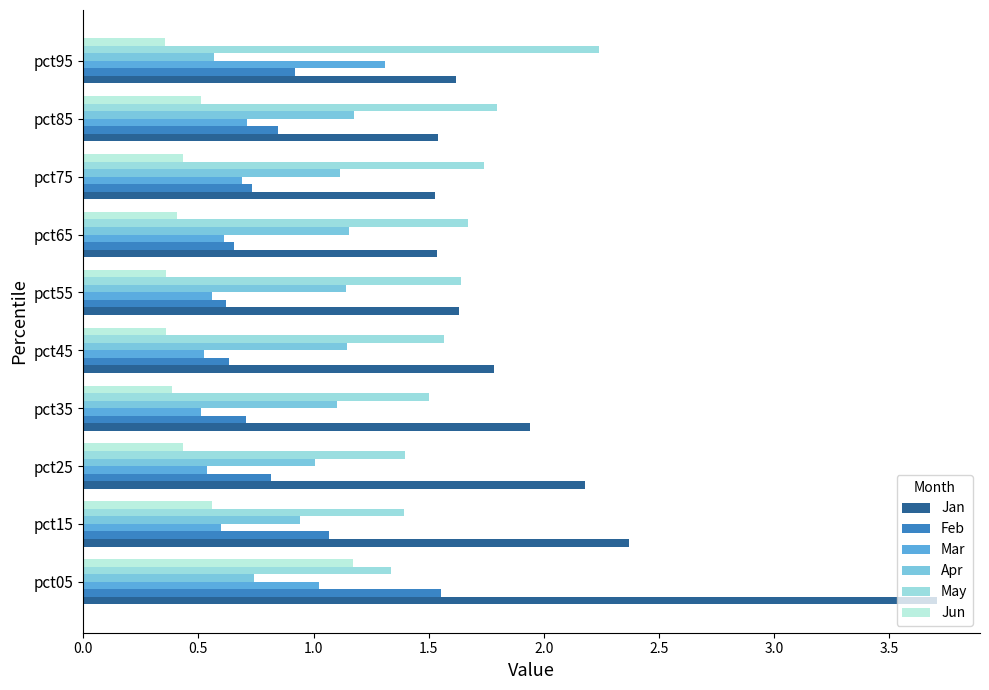

Where is Jun nearest to the value 0?

pct95